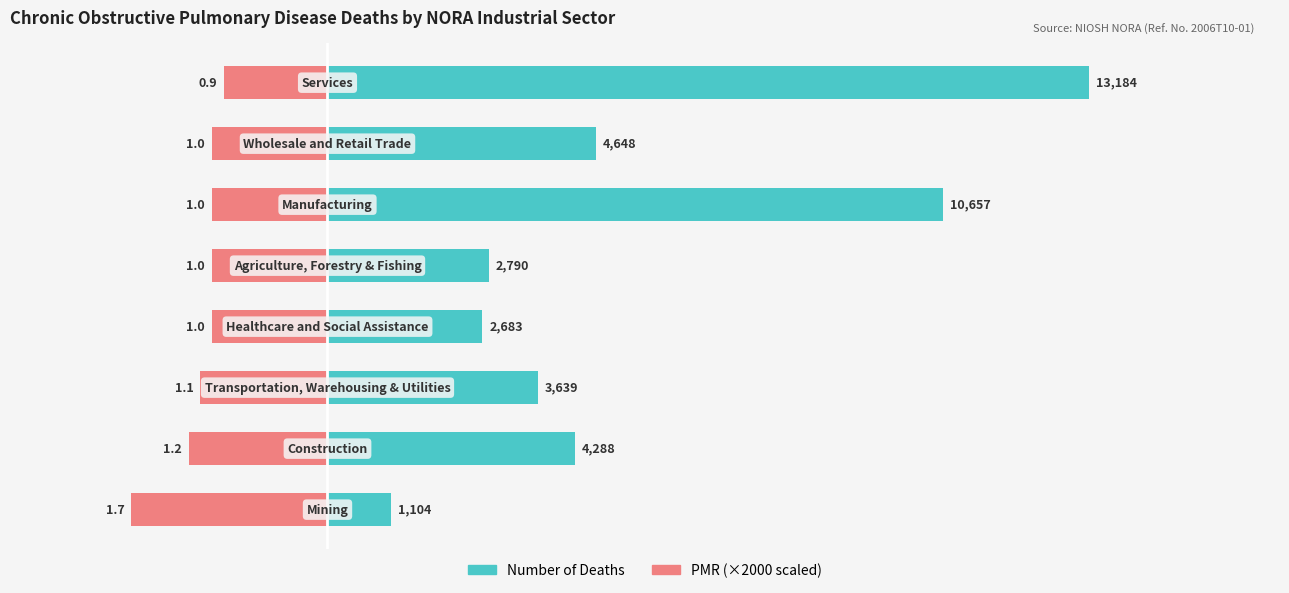

Is the value of PMR (scaled) at 0 greater than the value of Number of Deaths at 6?

No